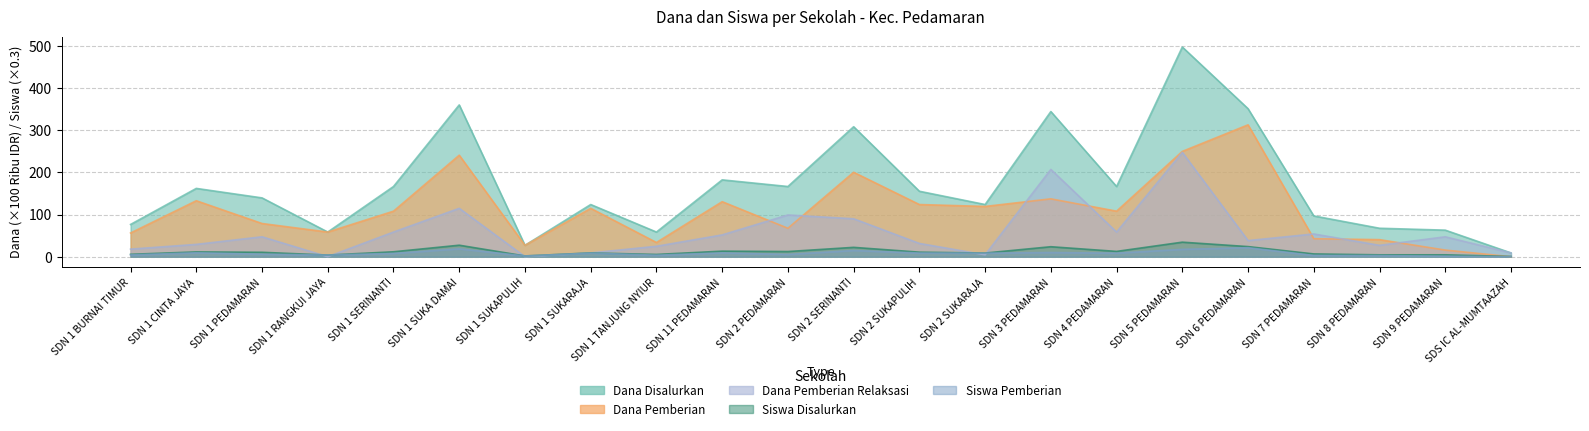

At how many categories does at least one series exceed 296?

5